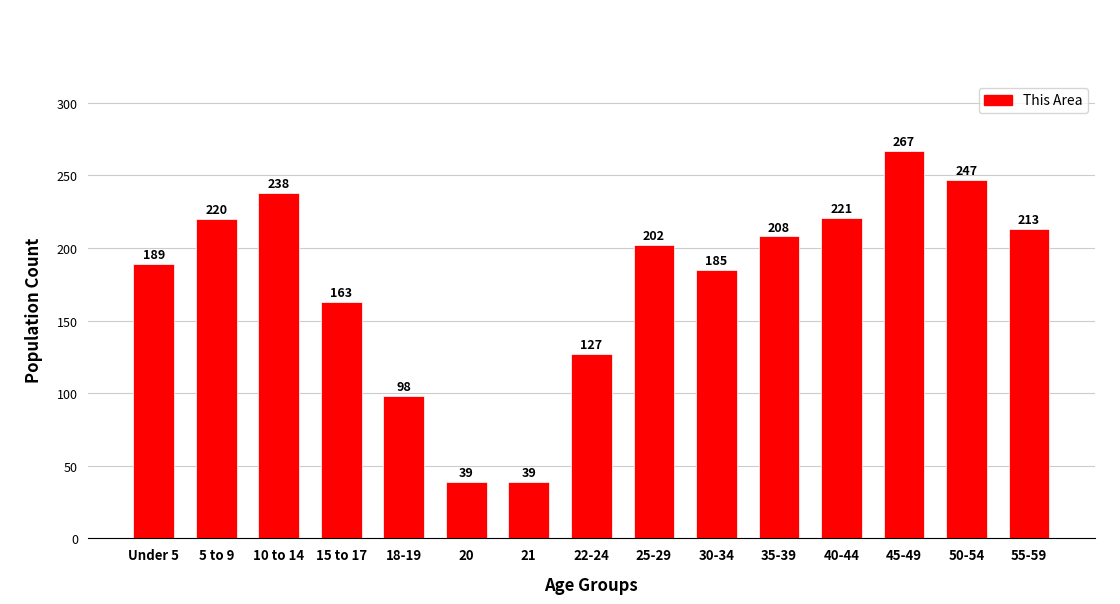

Between 25-29 and 18-19, which is larger?

25-29